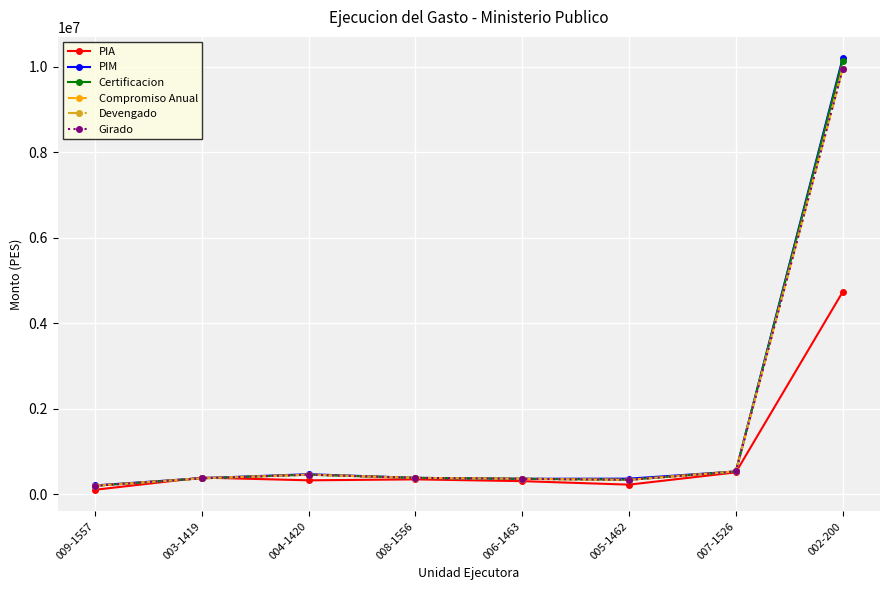

Is this an area chart (filled region under the line)?

No